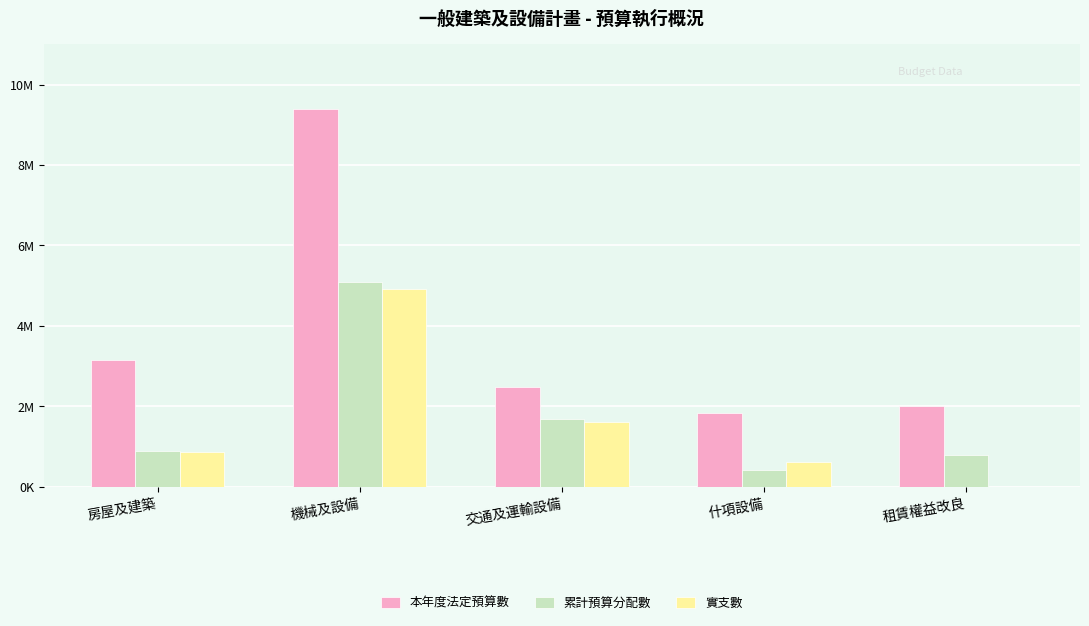

The value of 實支數 at 機械及設備 is 4911369. True or false?

True